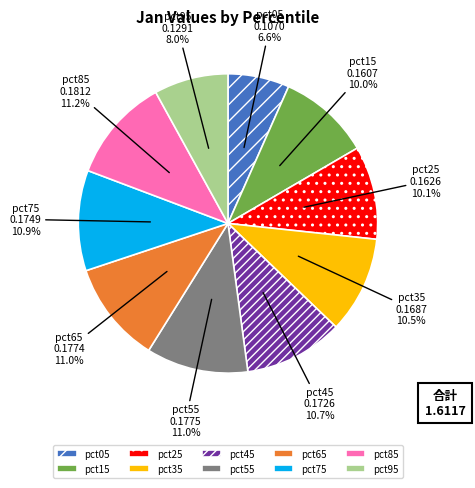

To the nearest percent, what percentage of the pie is pct05?

7%